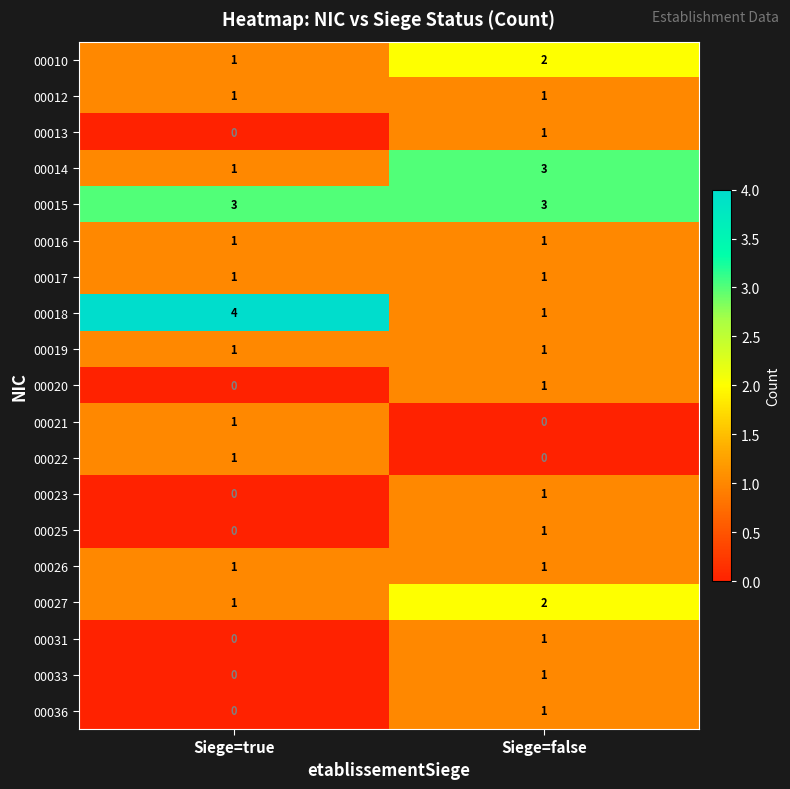

Is it true that 00019 equals 1 at Siege=true?

True